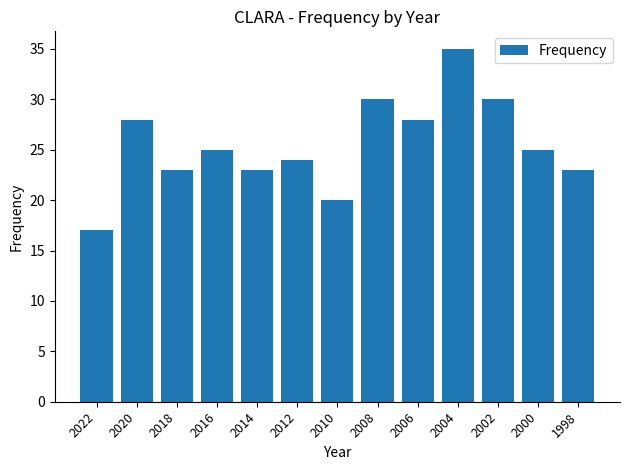

What is the average value?

25